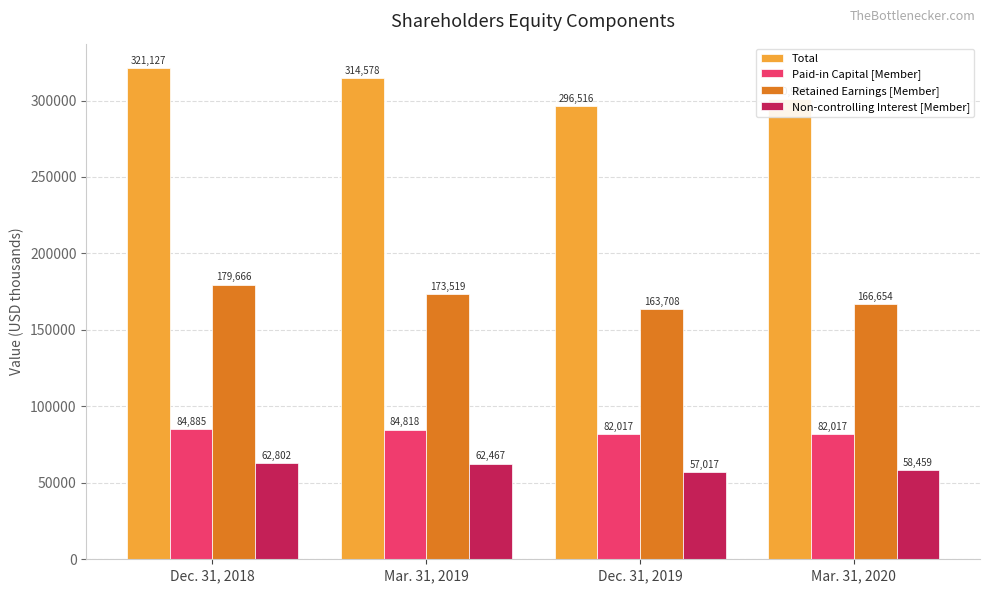

How many Total values are between 300904 and 321127?

3